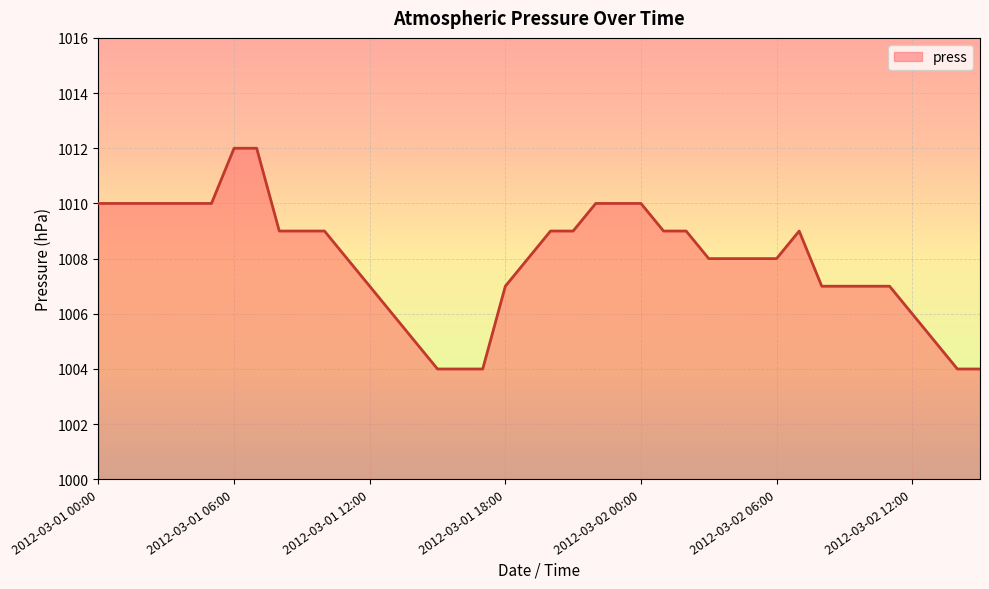

What is the sum of all values?

40318